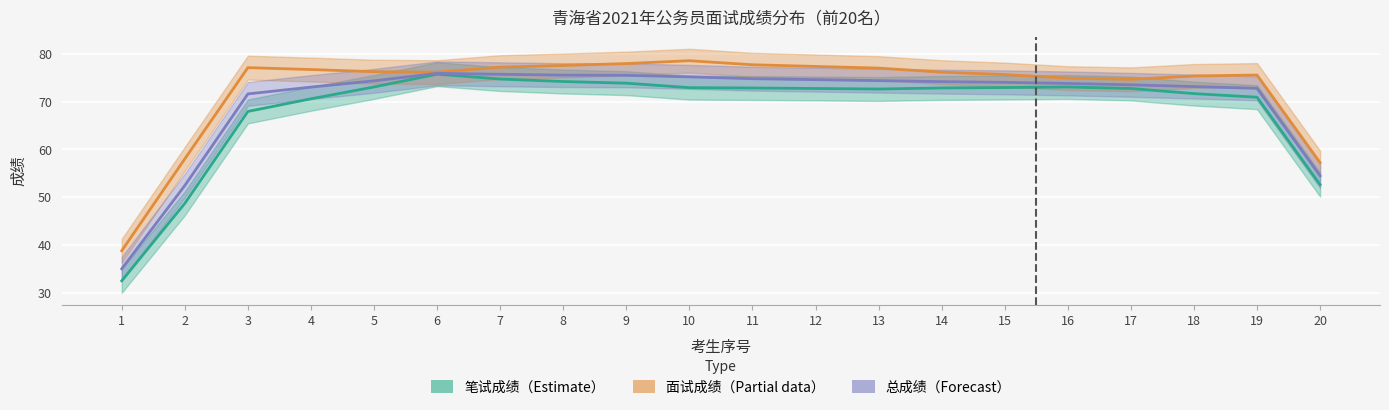

The 笔试成绩 series shows 72.8 at 14. True or false?

True